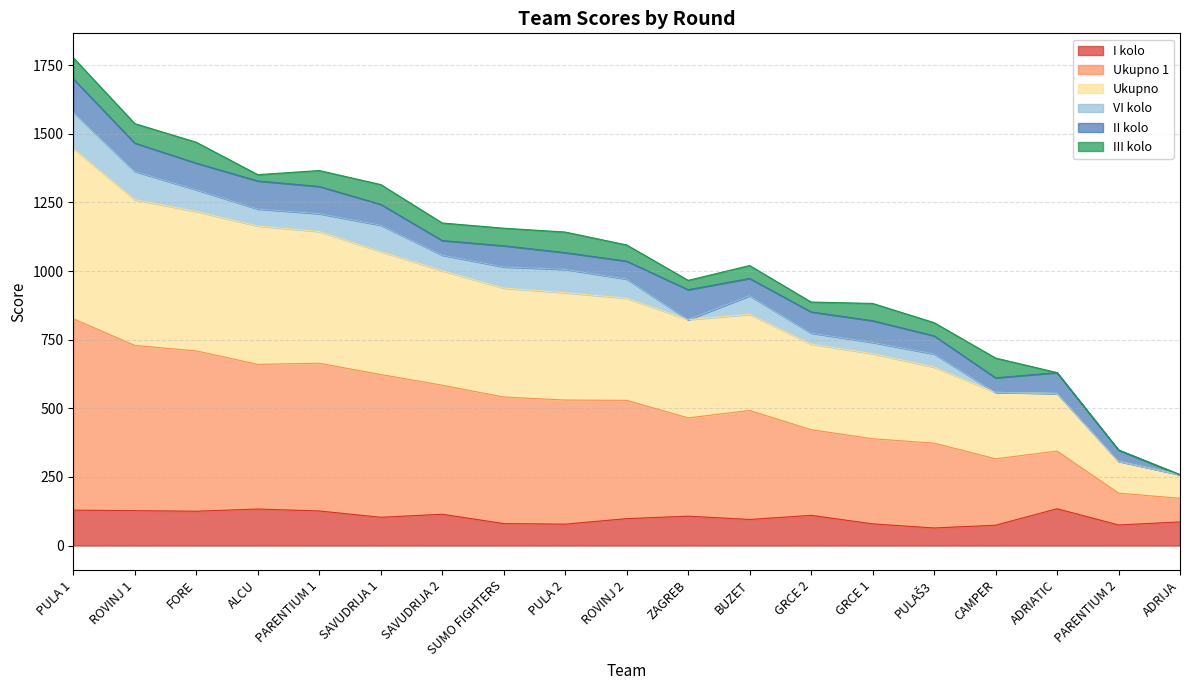

At which label does Ukupno 1 reach its minimum?

ADRIJA